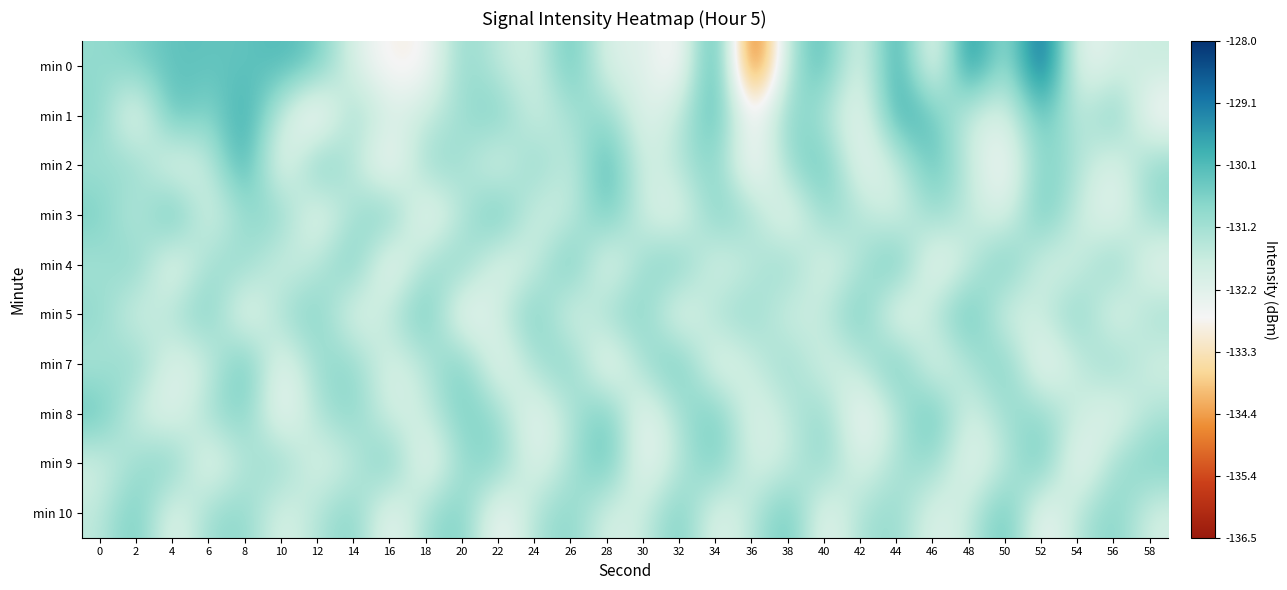

Between 4 and 44, which series saw the biggest shift?

min 4